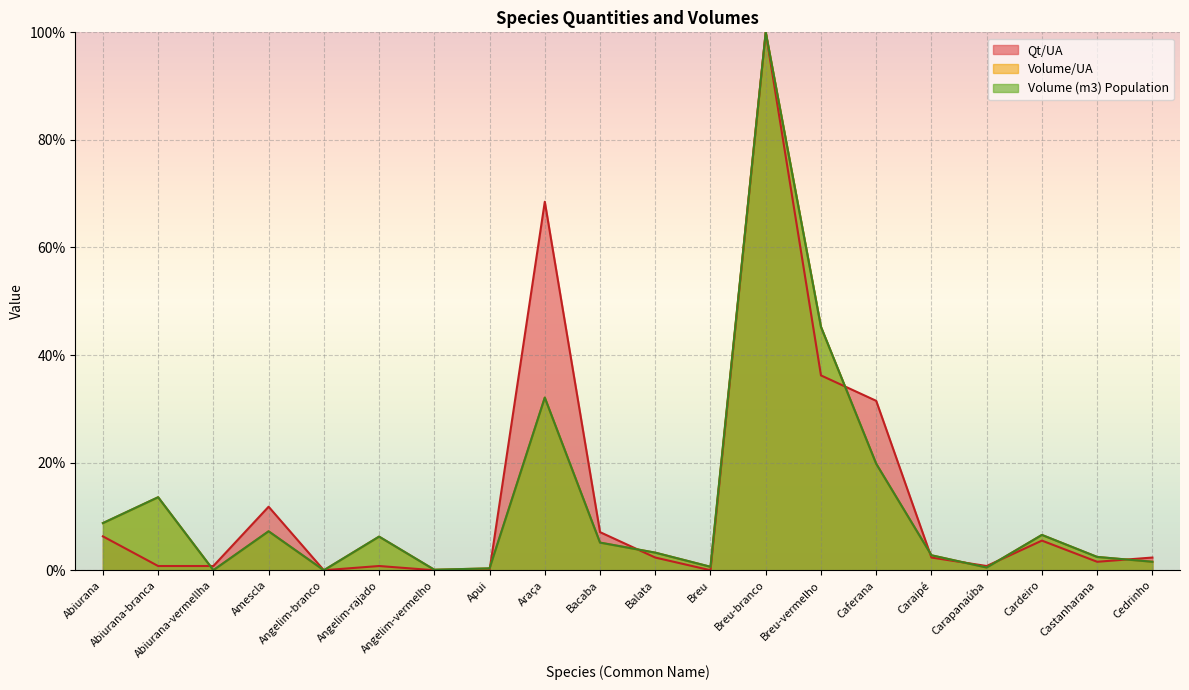

What is the label of the 6th point from the left?

Angelim-rajado